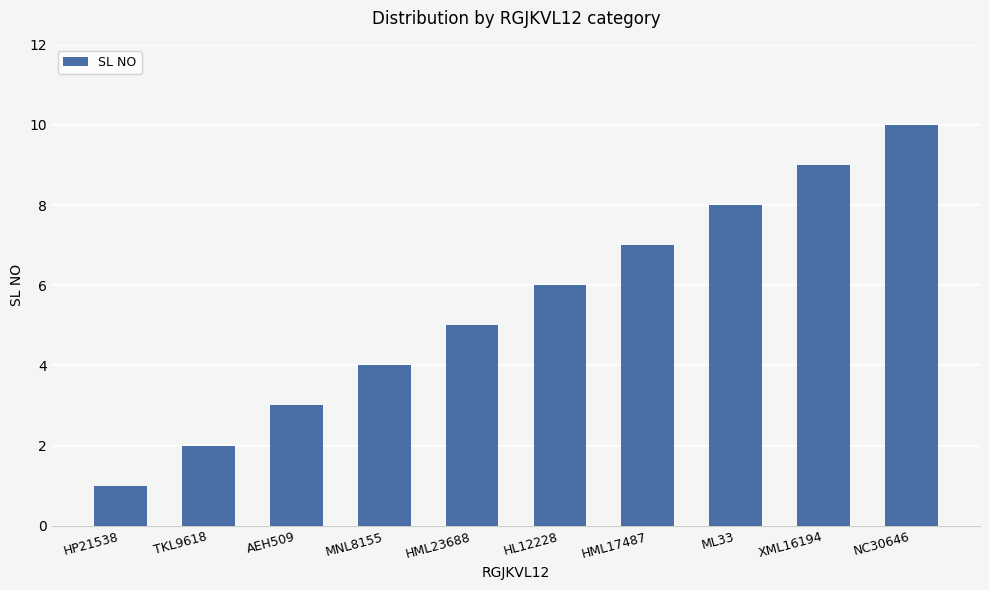

What is the change in value from HML23688 to HML17487?

+2